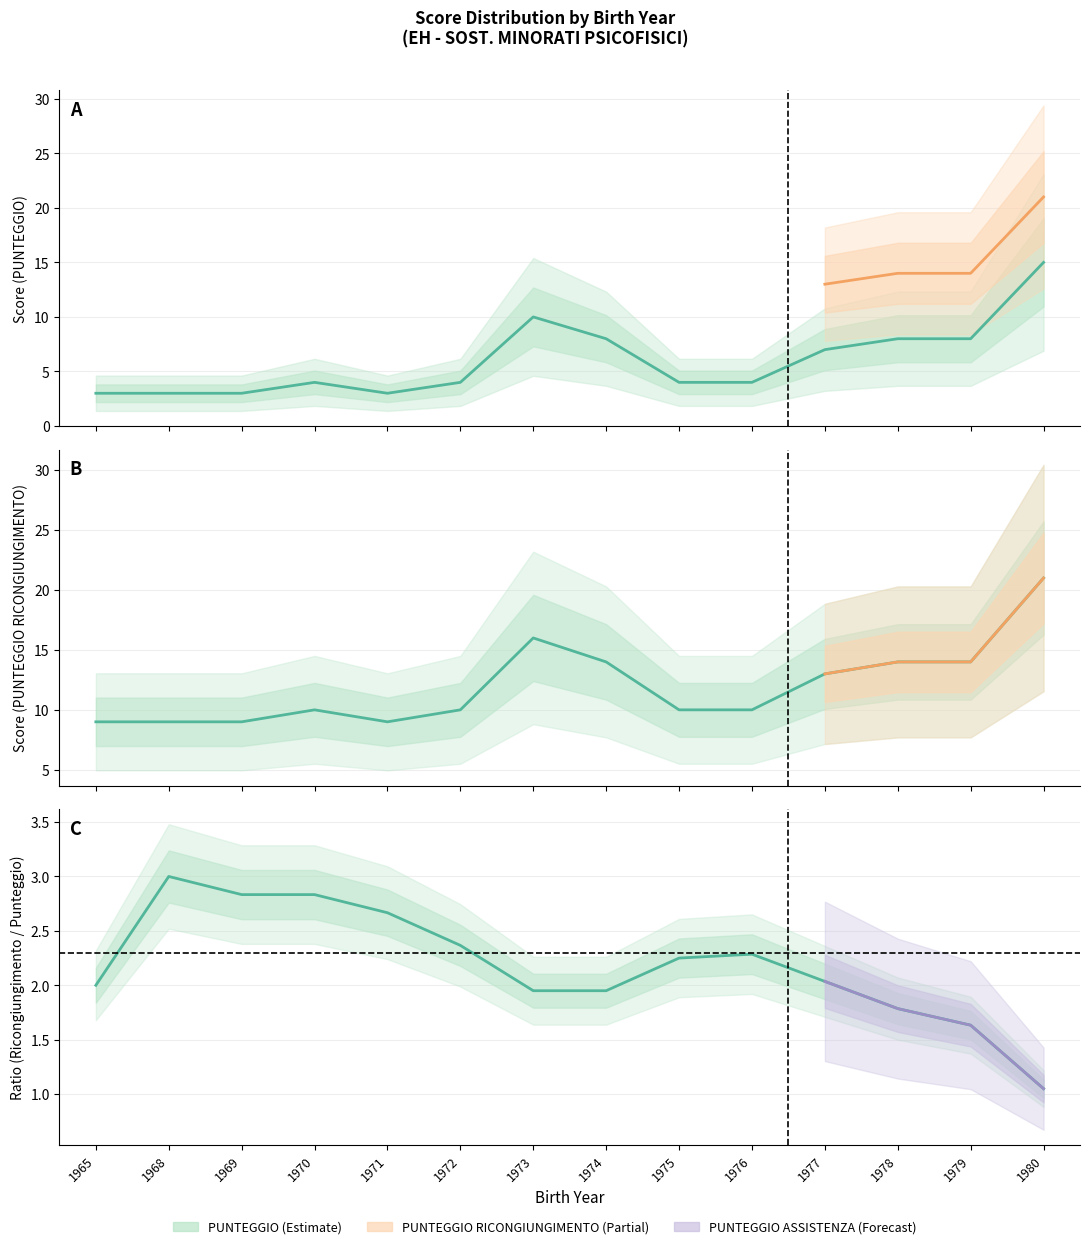

How many lines are shown in the chart?

2